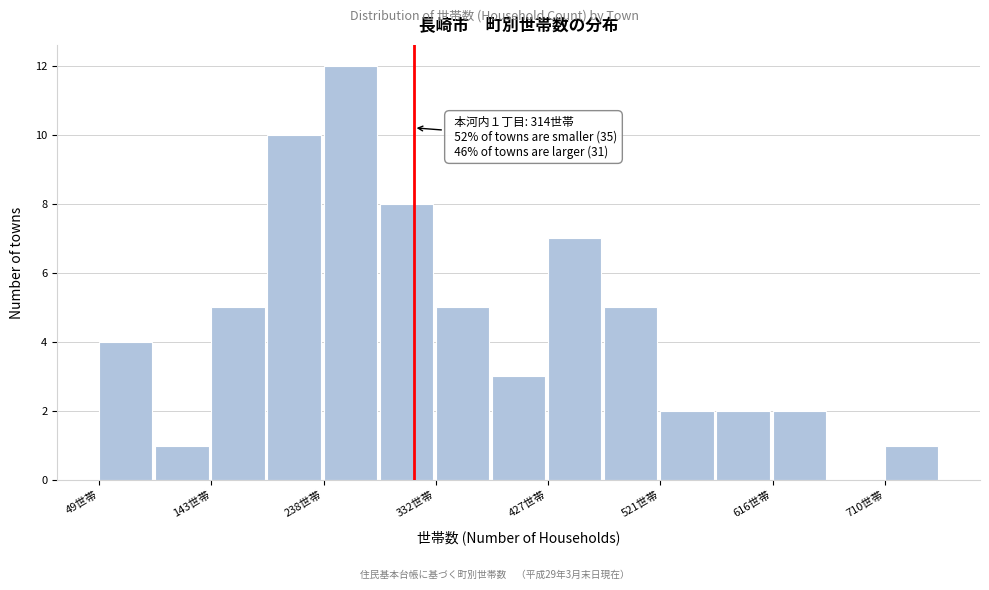

Which range on the x-axis has the tallest bar?

240 to 290